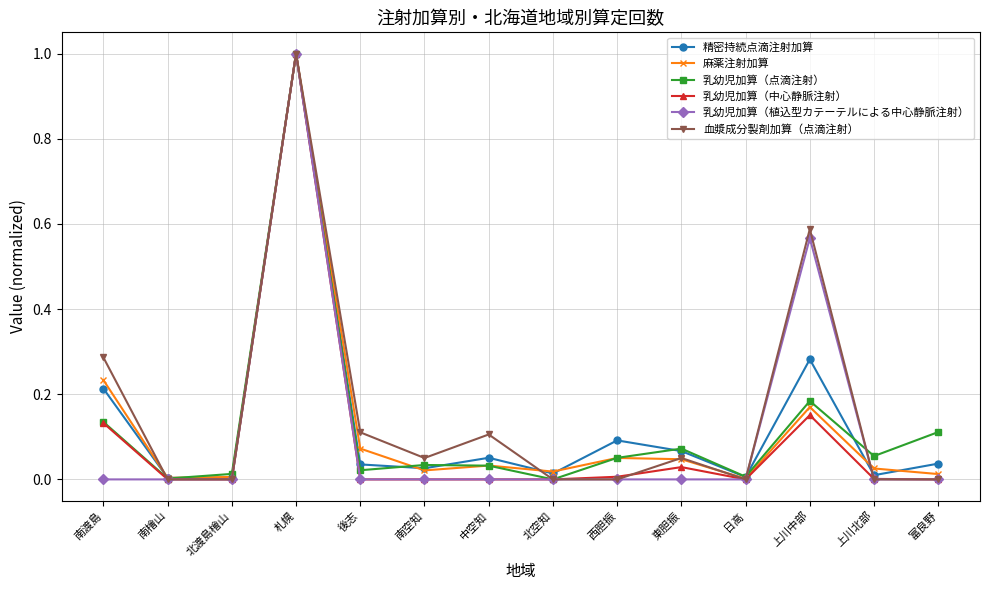

What is the total value across all series at 札幌?

6.0